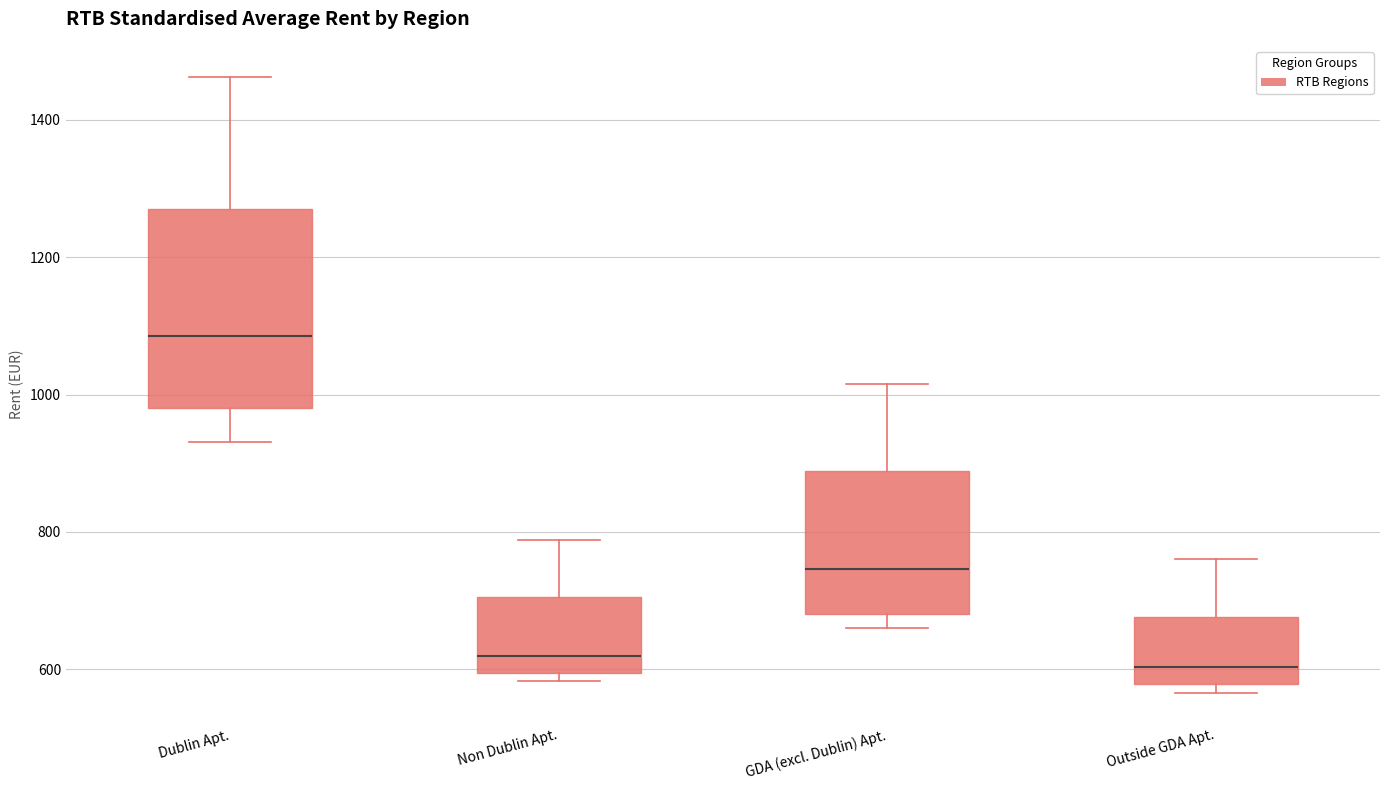

Where does the lower whisker of the box for Dublin Apt. end on the y-axis? The values are not printed on the chart, so give them approximately, as read against the axis.

940